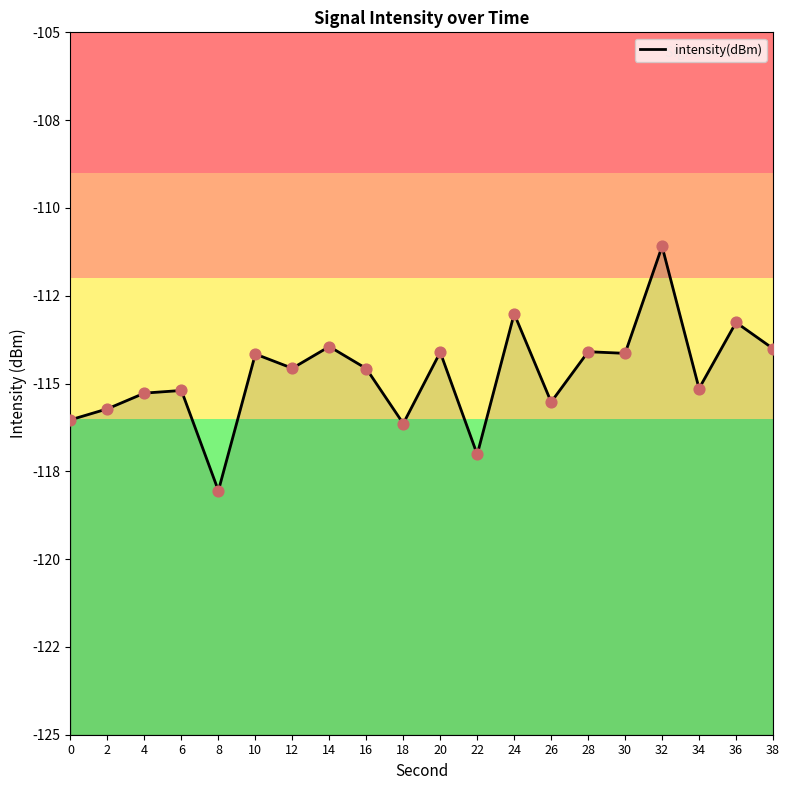

What is the change in value from 0 to 26?

+0.5